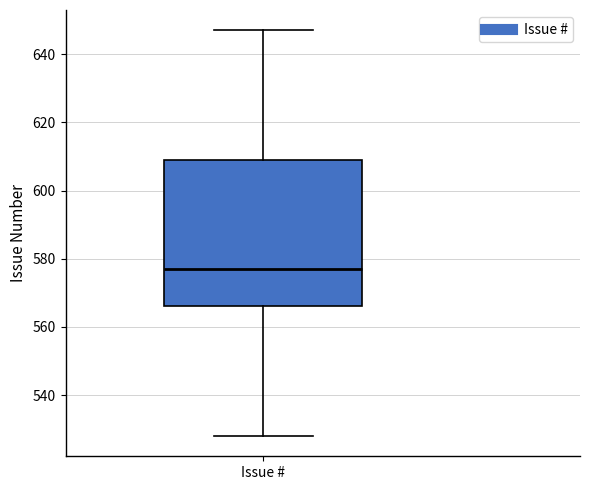

Where is the upper edge of the box for Issue # on the y-axis? The values are not printed on the chart, so give them approximately, as read against the axis.

610